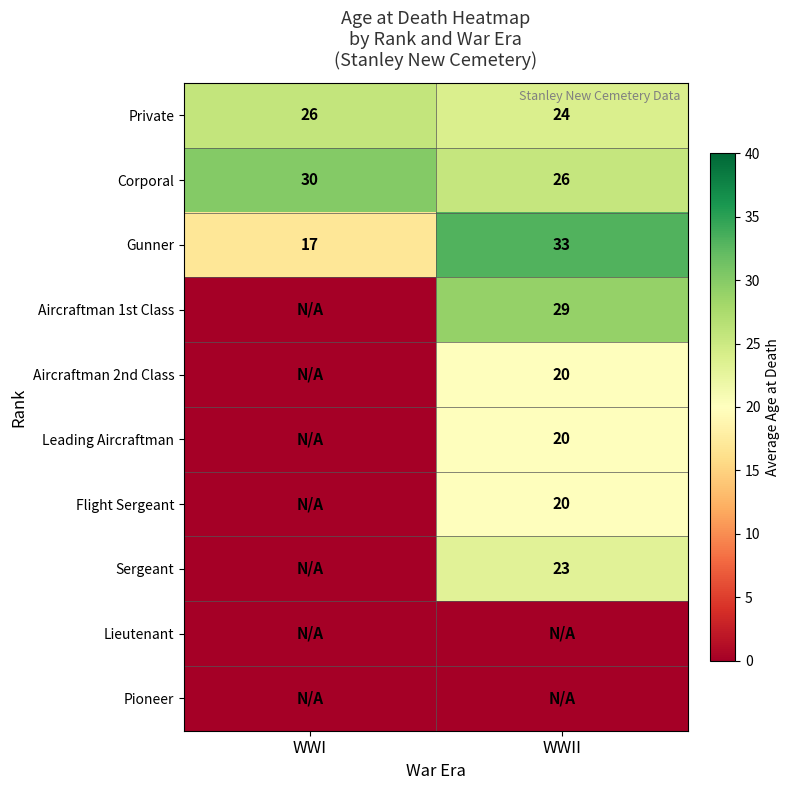

At how many categories does at least one series exceed 14?

2